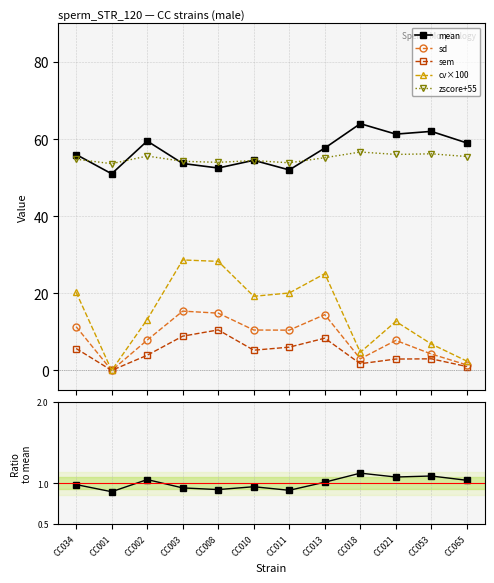

Reading left to right, what are all the values shown in this chart?

mean: 56.0	51.0	59.5	53.7	52.5	54.5	52.0	57.7	64.0	61.3	62.0	59.0
sd: 11.3	0.0	7.9	15.4	14.8	10.5	10.4	14.5	3.0	7.8	4.2	1.4
sem: 5.7	0.0	3.9	8.9	10.5	5.2	6.0	8.4	1.7	2.9	3.0	1.0
cv×100: 20.3	0.0	13.2	28.6	28.3	19.2	20.1	25.1	4.7	12.7	6.8	2.4
zscore+55: 54.8	53.6	55.6	54.2	54.0	54.4	53.9	55.2	56.6	56.0	56.2	55.5
Ratio to mean: 1.0	0.9	1.0	0.9	0.9	1.0	0.9	1.0	1.1	1.1	1.1	1.0